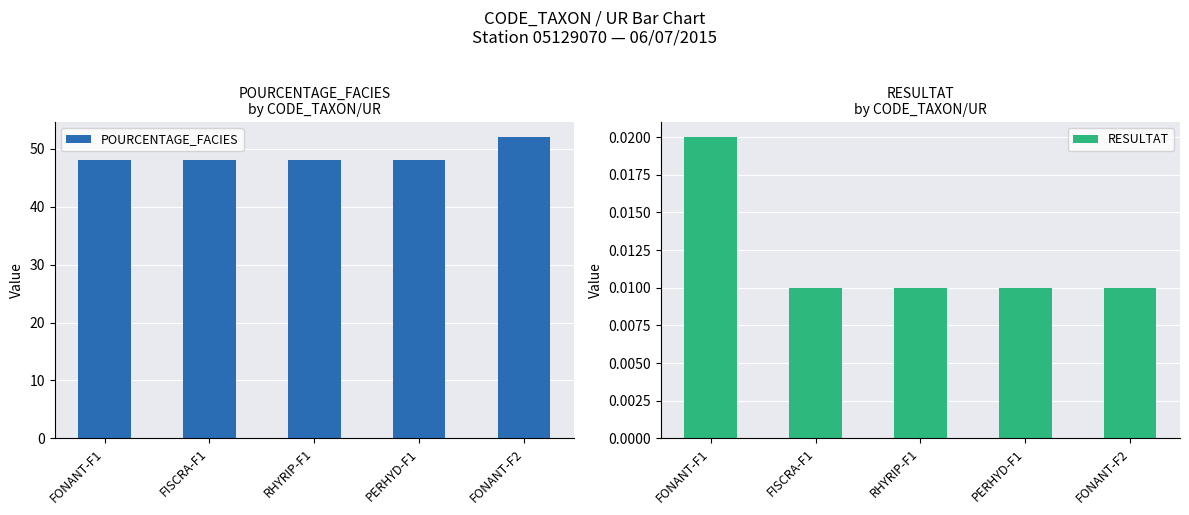

How many bars are there in total?

10